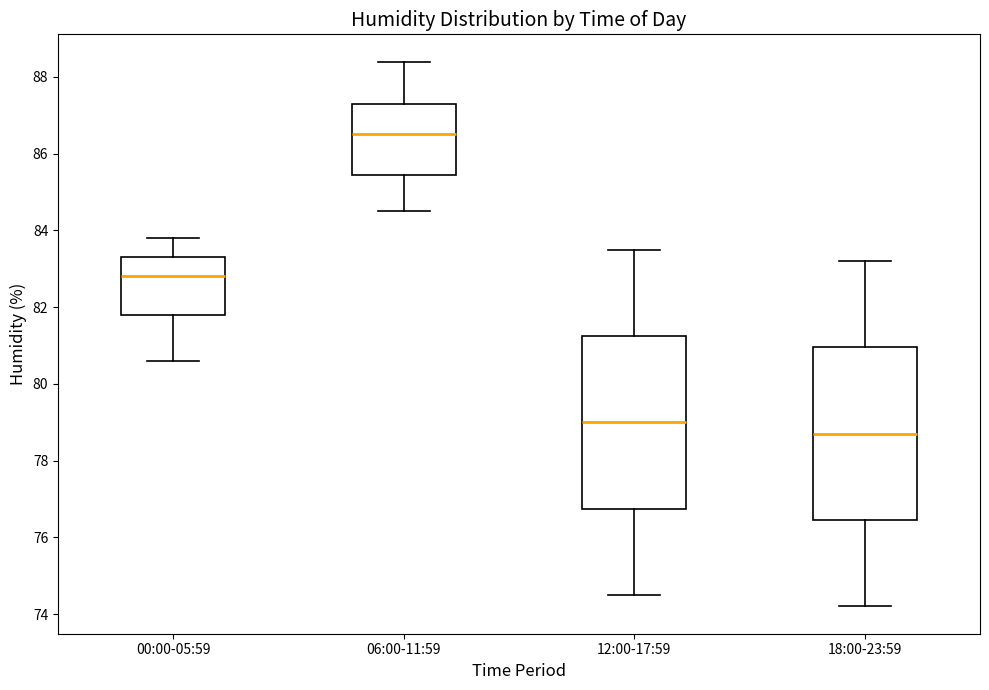

Where is the upper edge of the box for 18:00-23:59 on the y-axis? The values are not printed on the chart, so give them approximately, as read against the axis.

81.0